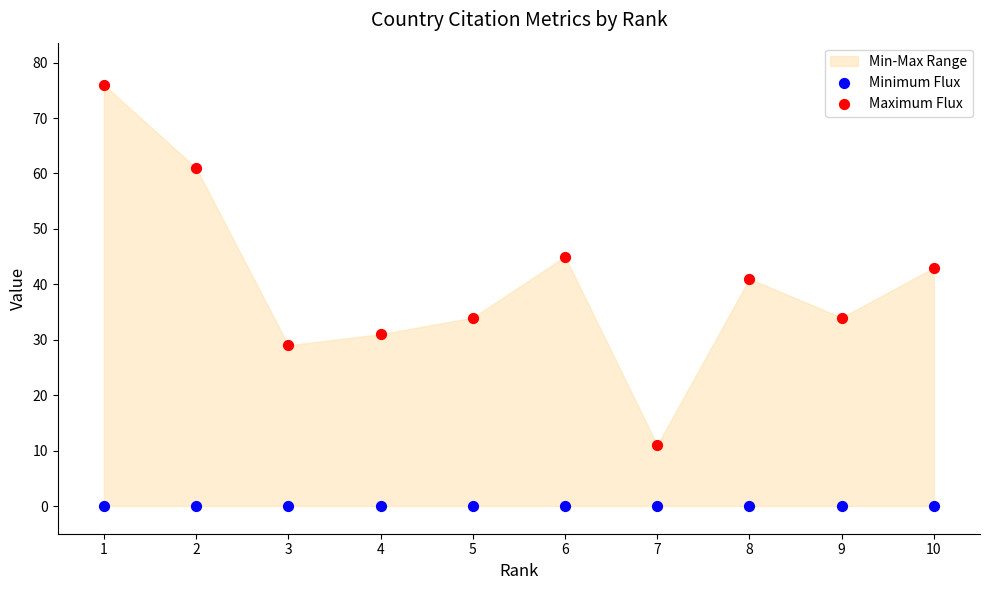

Across all series, what Y value is closest to 38?

41